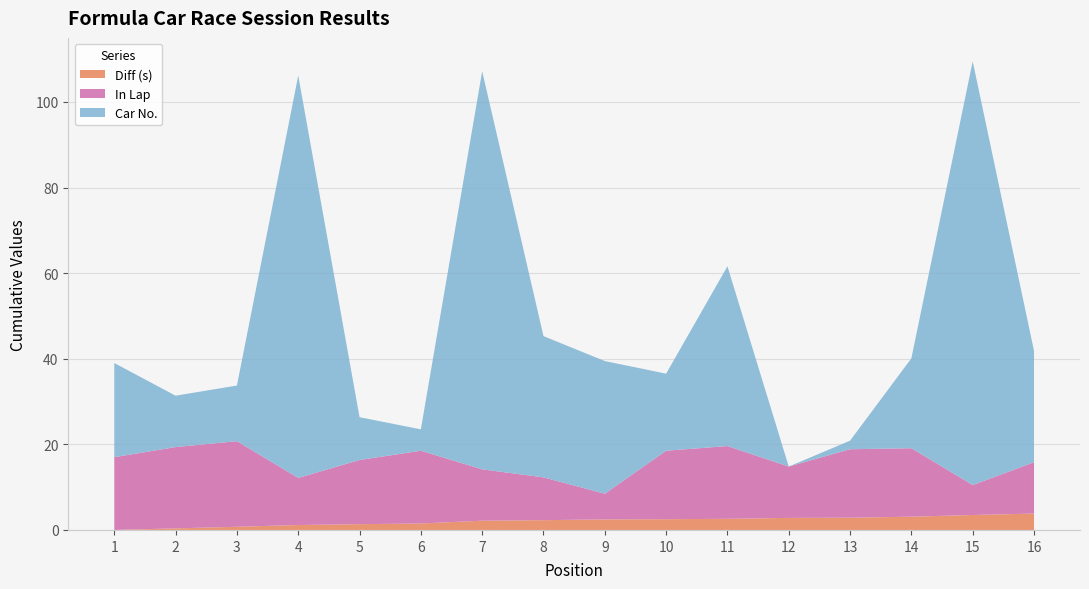

Reading right to left, list all the values displayed in this chart.

Car No.: 26.0	99.0	21.0	2.0	0.0	42.0	18.0	31.0	33.0	93.0	5.0	10.0	94.0	13.0	12.0	22.0
In Lap: 12.0	7.0	16.0	16.0	12.0	17.0	16.0	6.0	10.0	12.0	17.0	15.0	11.0	20.0	19.0	17.0
Diff (s): 3.8	3.5	3.1	2.9	2.8	2.6	2.5	2.5	2.3	2.2	1.5	1.3	1.2	0.7	0.4	0.0